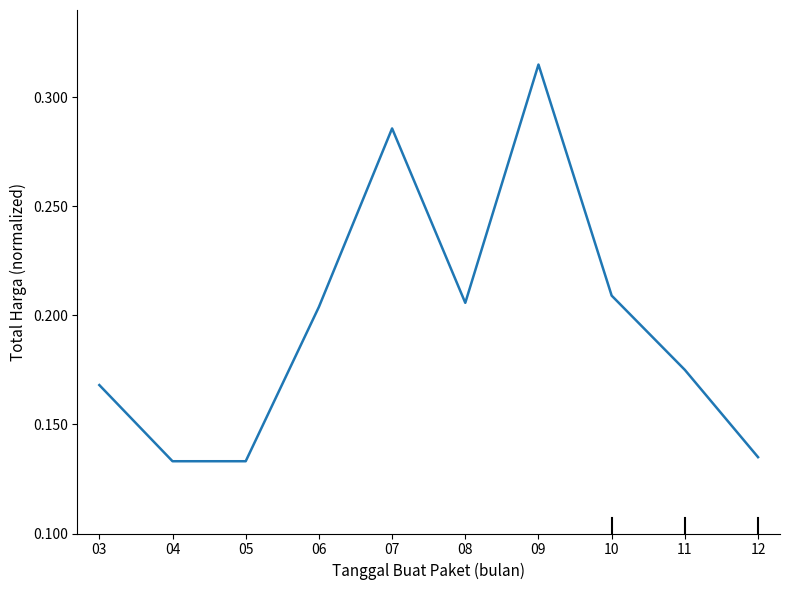

Which has a higher value, 04 or 09?

09